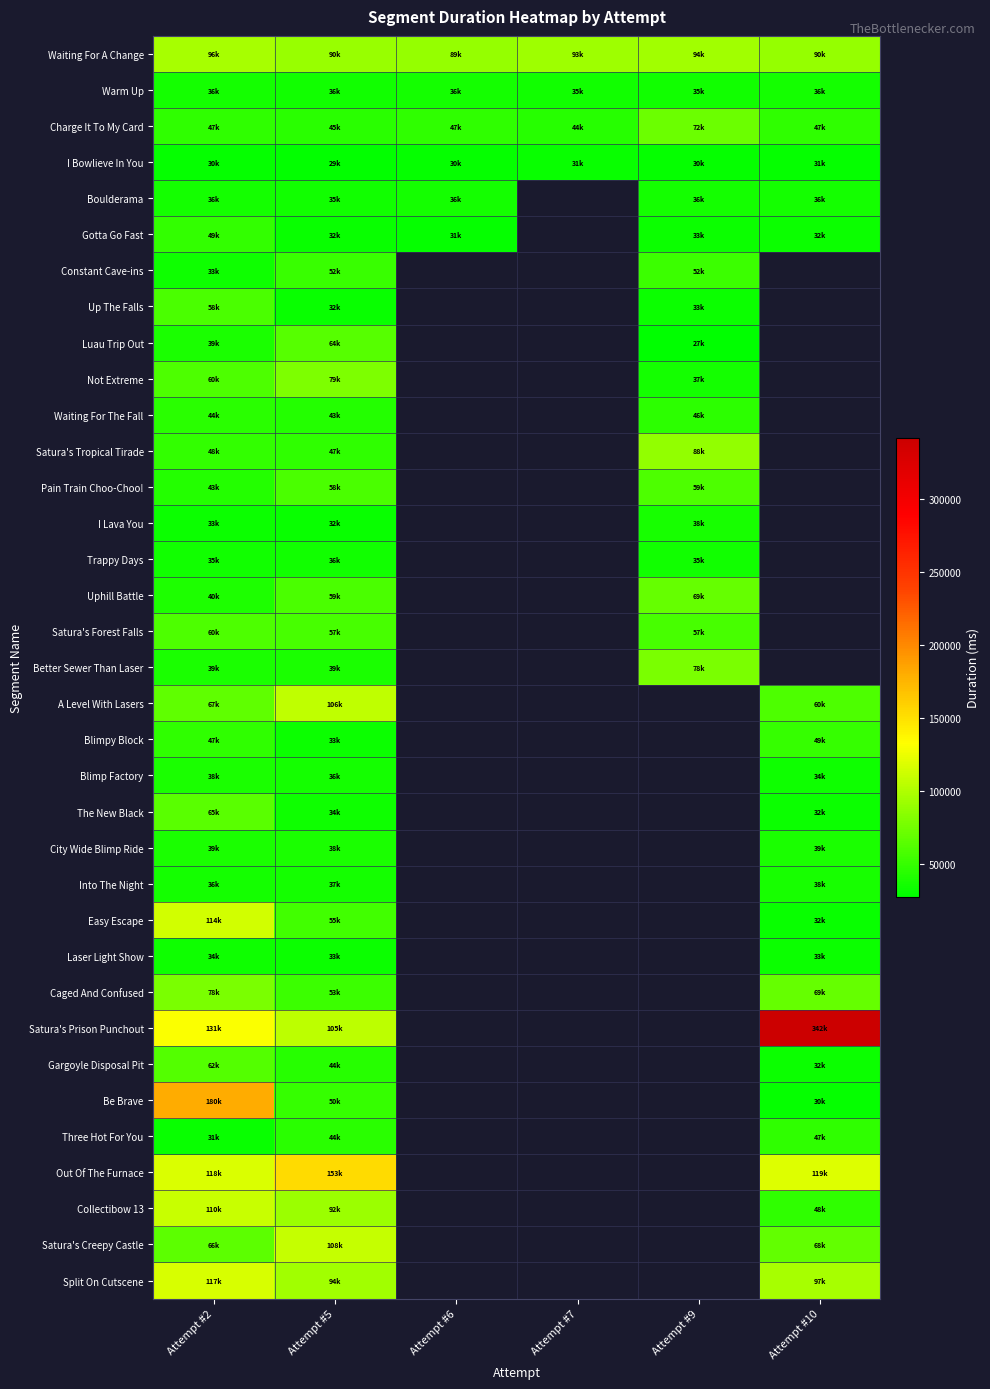

How many data points in Boulderama are above 36628?

1